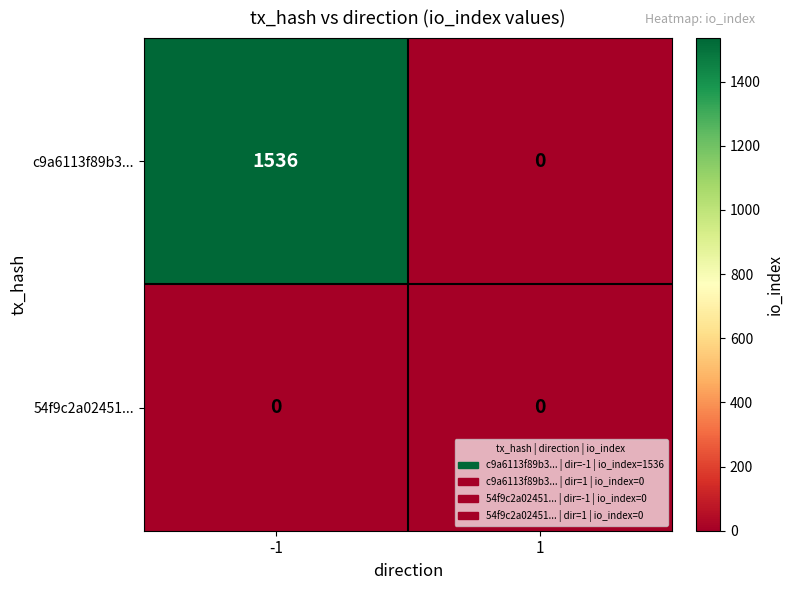

Reading left to right, transcribe all the data shown in this chart.

c9a6113f89b3...: 1536	0
54f9c2a02451...: 0	0